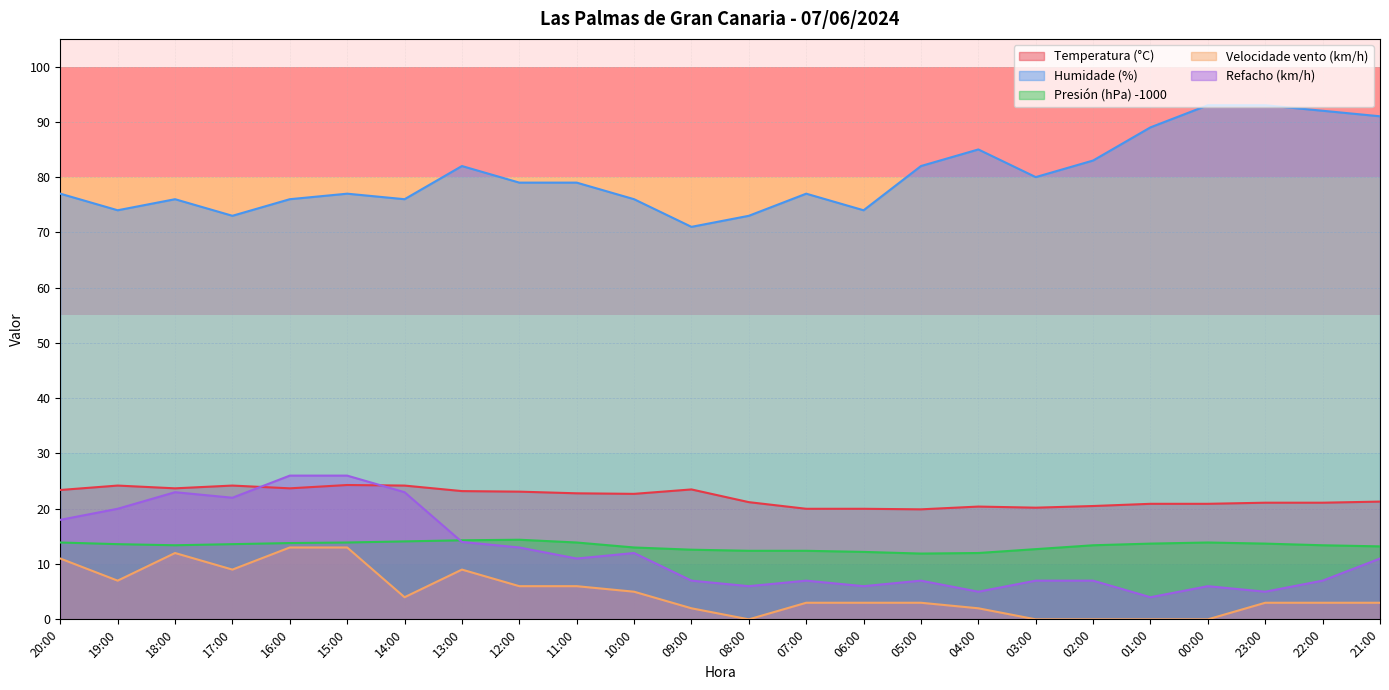

How many data points in Humidade (%) are less than 79?

12